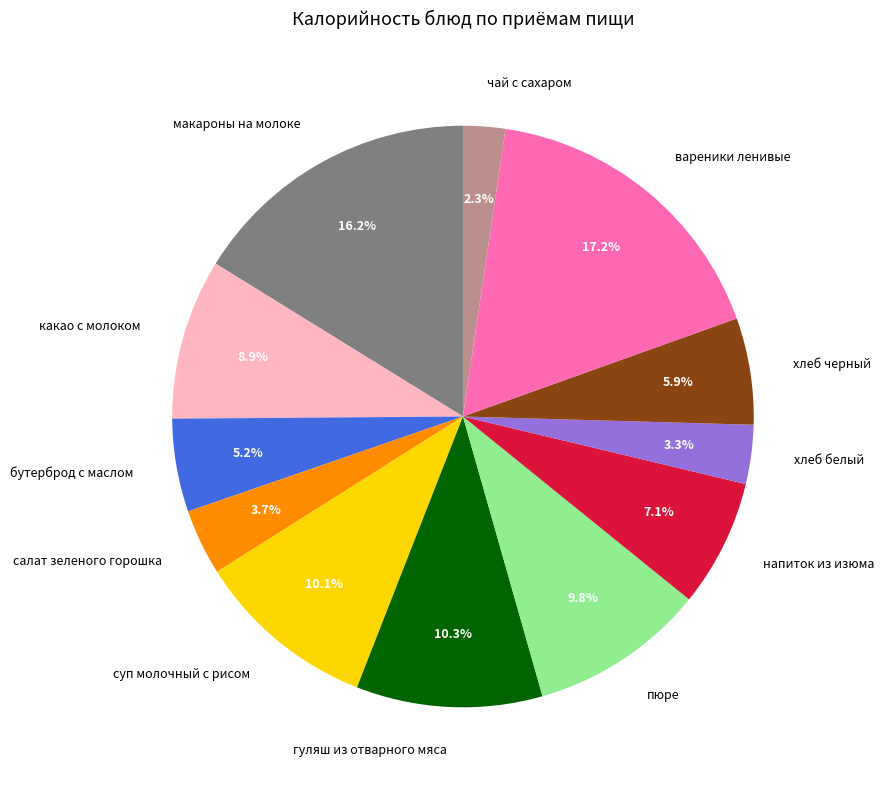

What is the smallest slice in the pie chart?

чай с сахаром